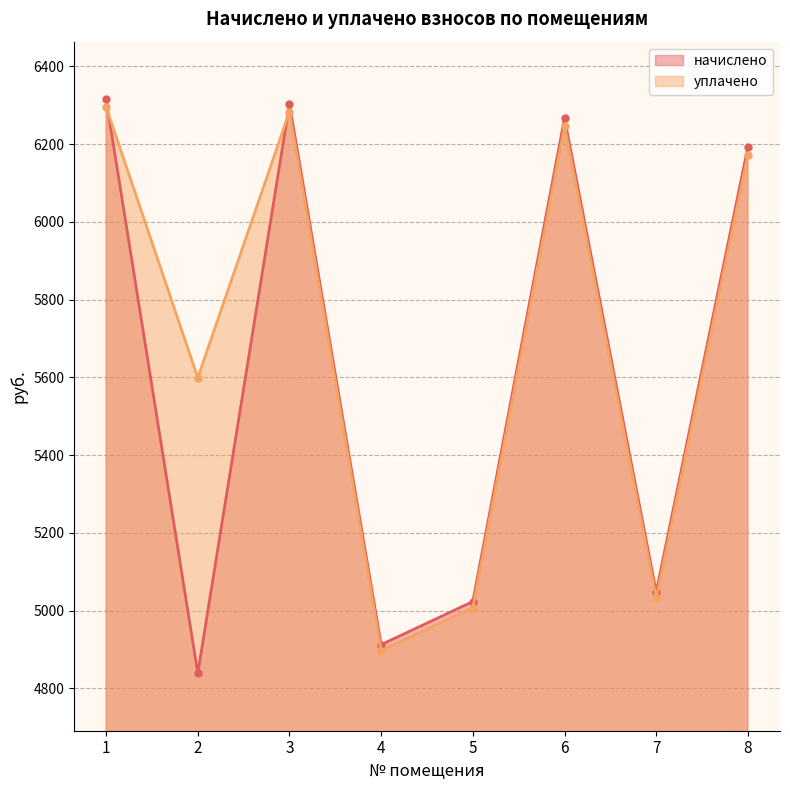

In уплачено, how many points are higher than both neighbors (excluding endpoints)?

2